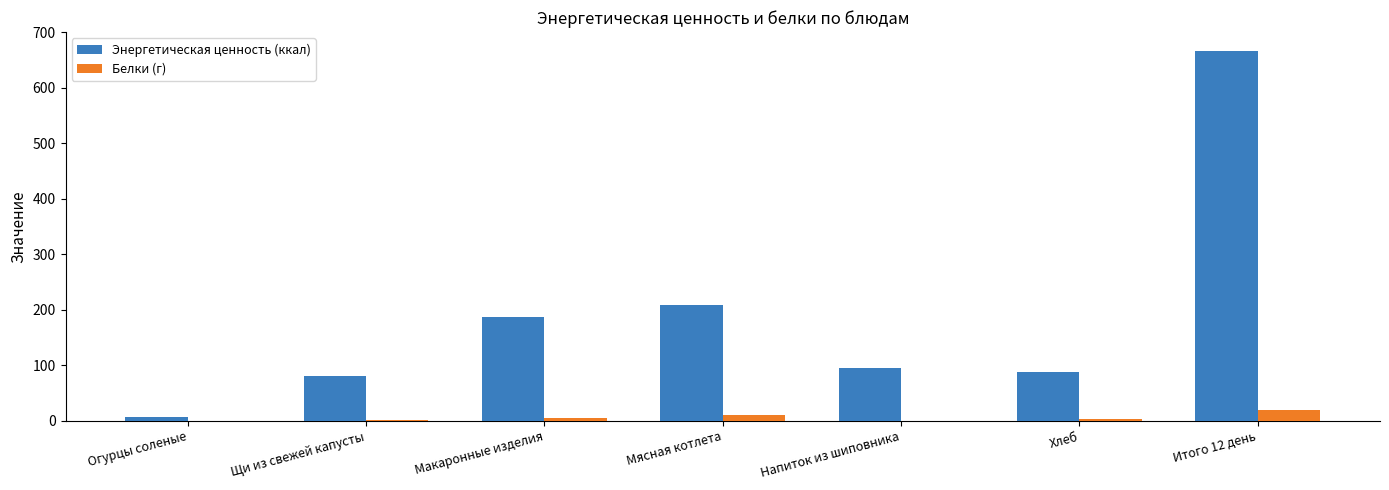

How many values in the Белки (г) series exceed 2?

4